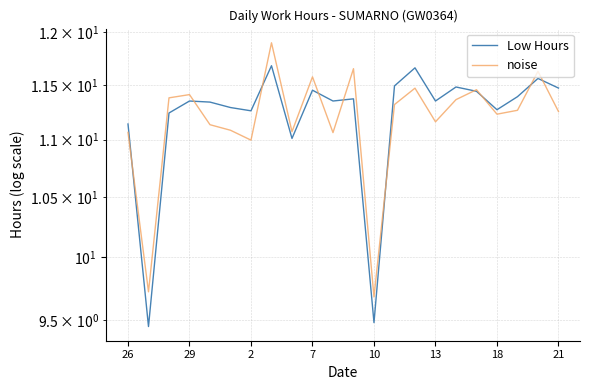

What are all the series names shown in the legend?

Low Hours, noise